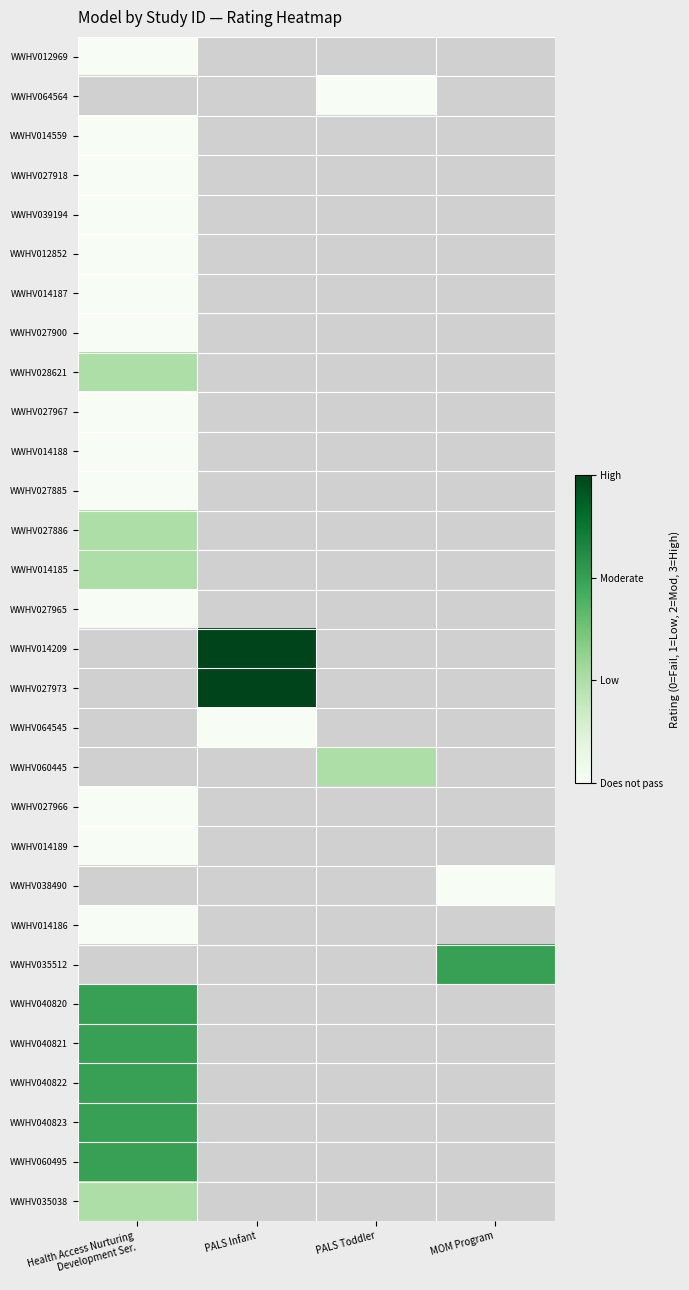

Rank the series at PALS Infant from lowest to highest value.

WWHV012969, WWHV064564, WWHV014559, WWHV027918, WWHV039194, WWHV012852, WWHV014187, WWHV027900, WWHV028621, WWHV027967, WWHV014188, WWHV027885, WWHV027886, WWHV014185, WWHV027965, WWHV060445, WWHV027966, WWHV014189, WWHV038490, WWHV014186, WWHV035512, WWHV040820, WWHV040821, WWHV040822, WWHV040823, WWHV060495, WWHV035038, WWHV064545, WWHV014209, WWHV027973